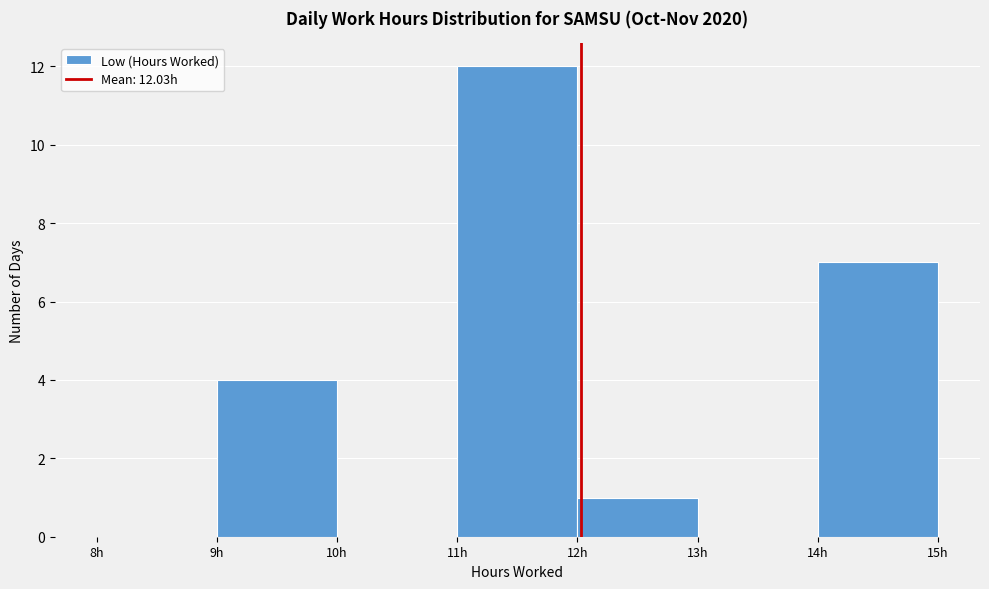

Over which range of the x-axis is the bar tallest?

11 to 12